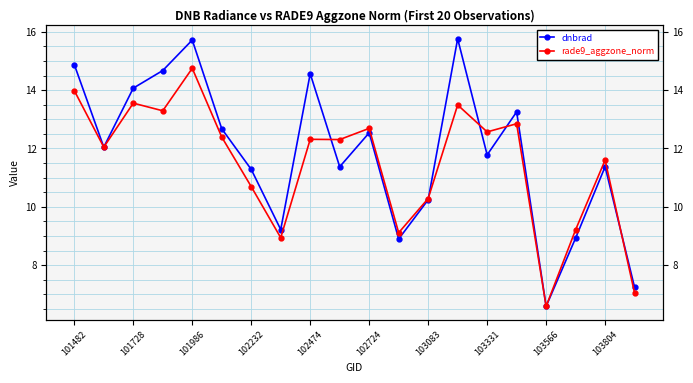

At how many categories does at least one series exceed 15?

2